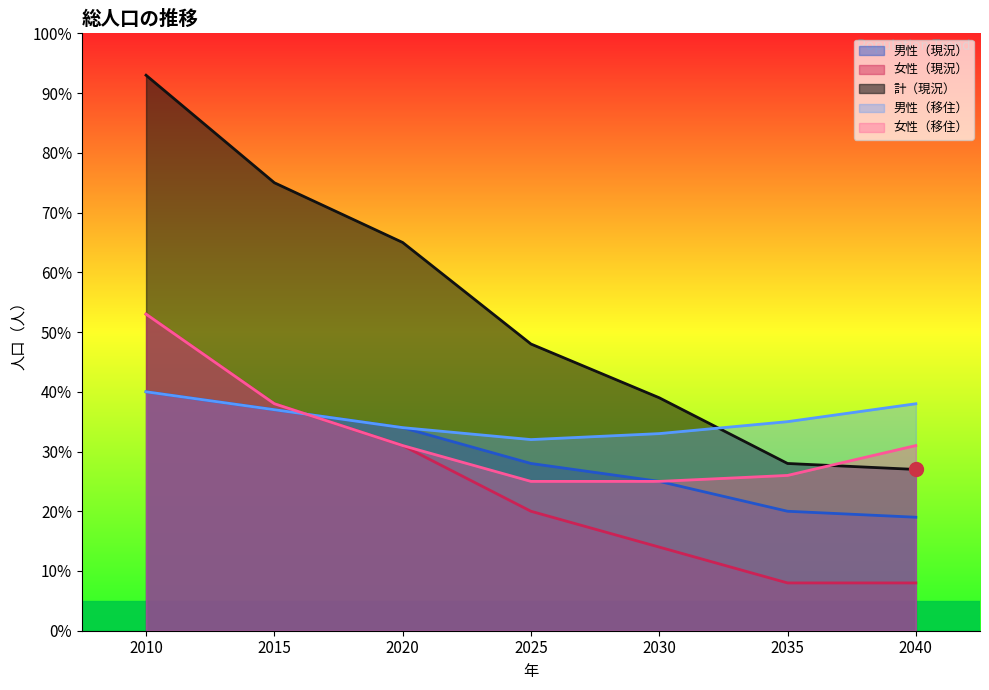

Which series has the largest total across all categories?

計（現況）